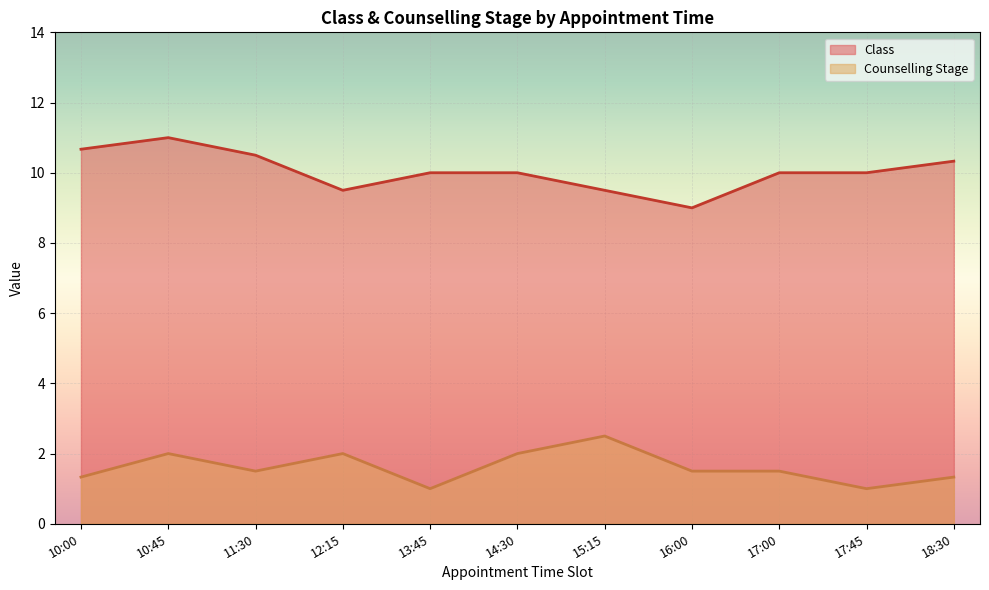

What is the total value across all series at 17:45?

11.0